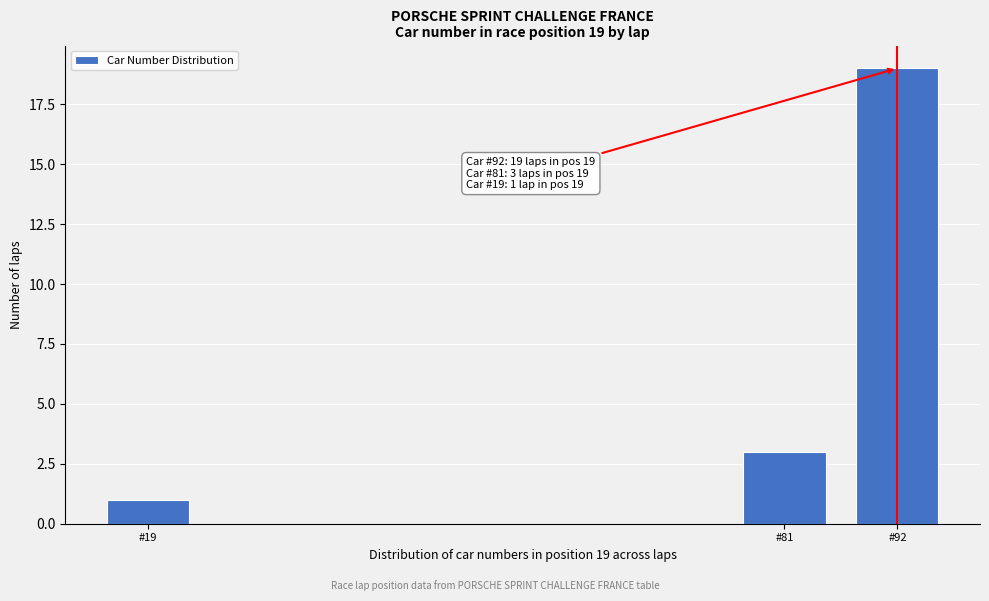

Reading right to left, extract all data points from this chart.

19	3	1